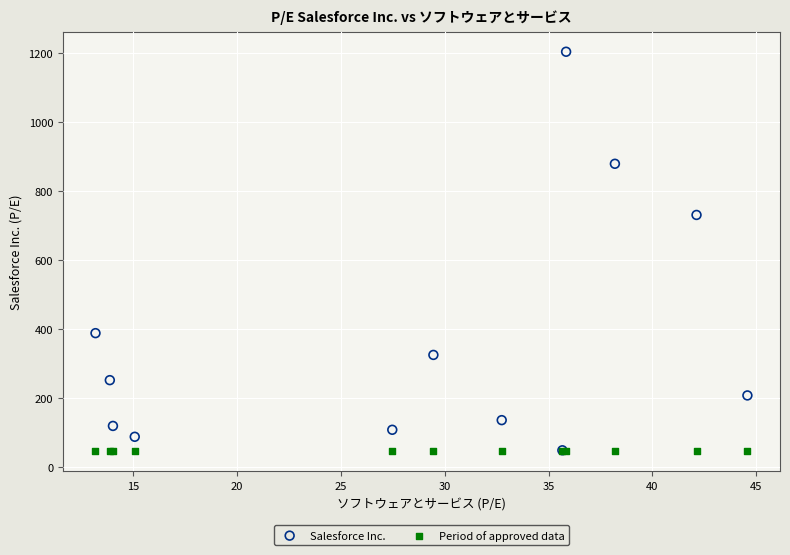

What are all the series names shown in the legend?

Salesforce Inc., Period of approved data